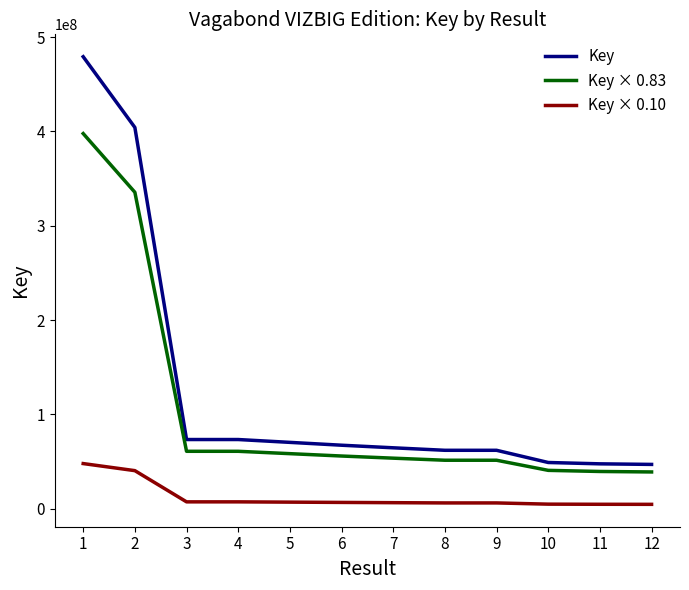

What is the difference between the maximum and second lowest values in the Key × 0.83 series?

358124028.4